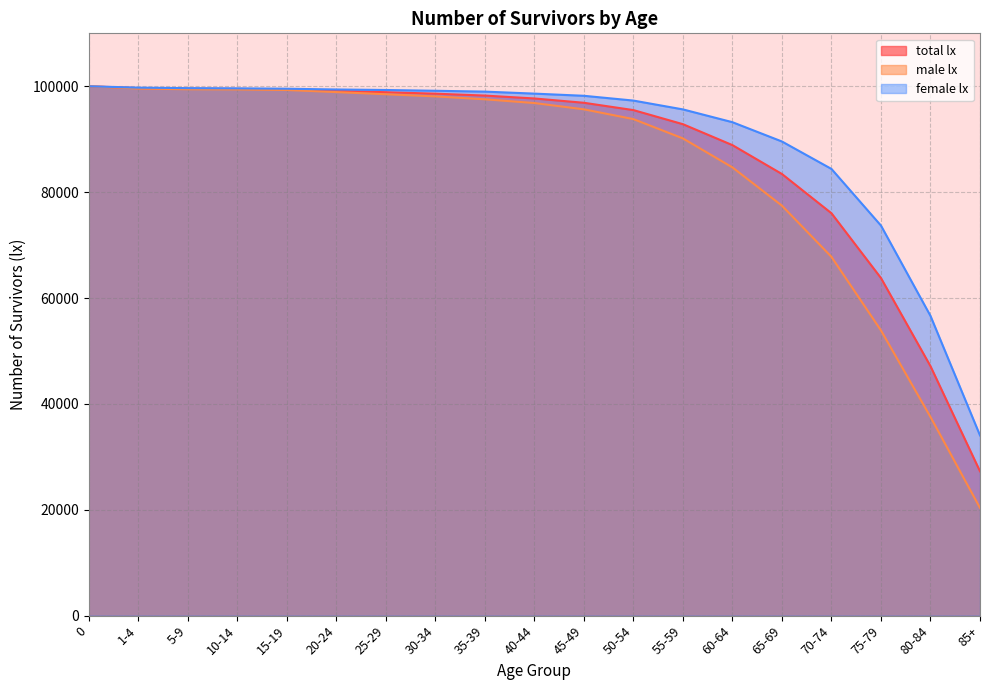

What is the sum of the male lx values at 30-34 and 0?

198086.7